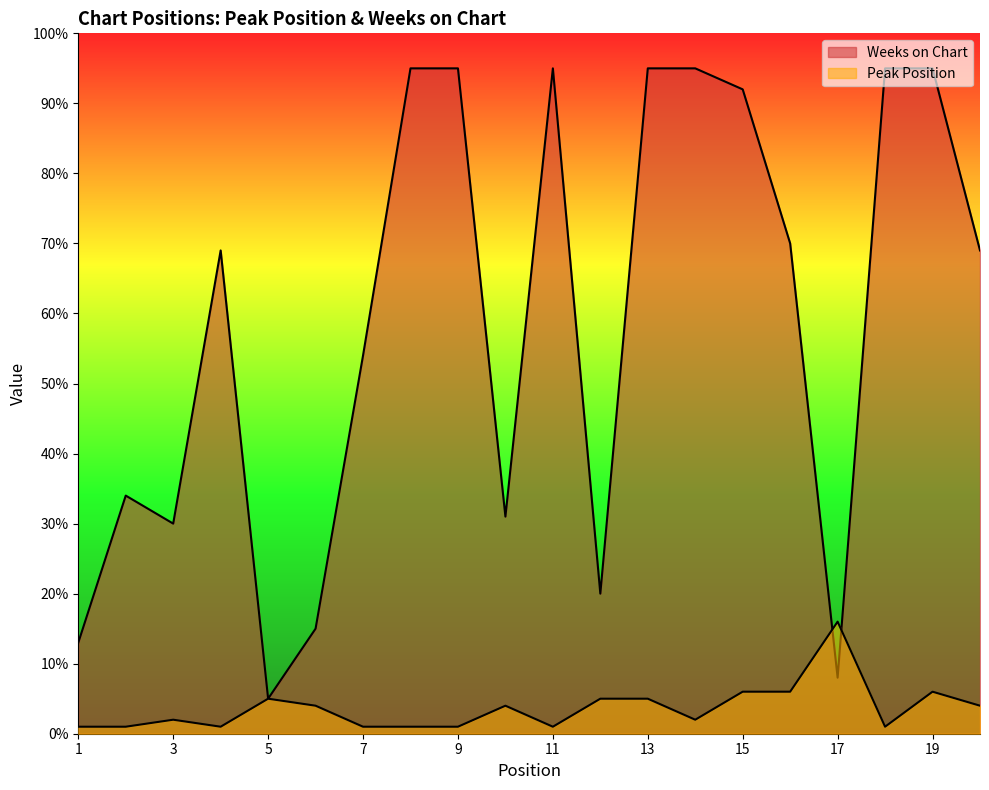

How many lines are shown in the chart?

2